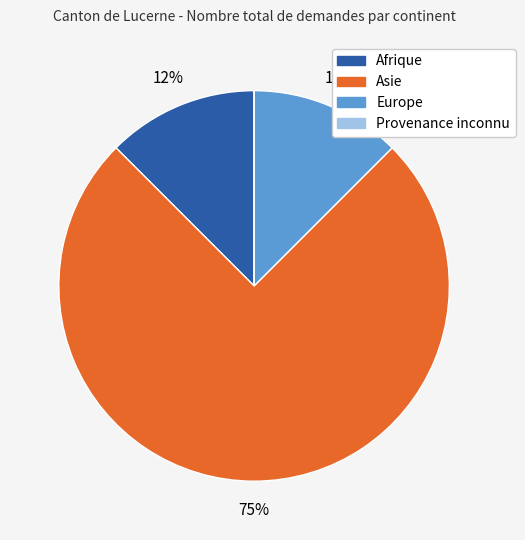

Which slice is the largest?

Asie